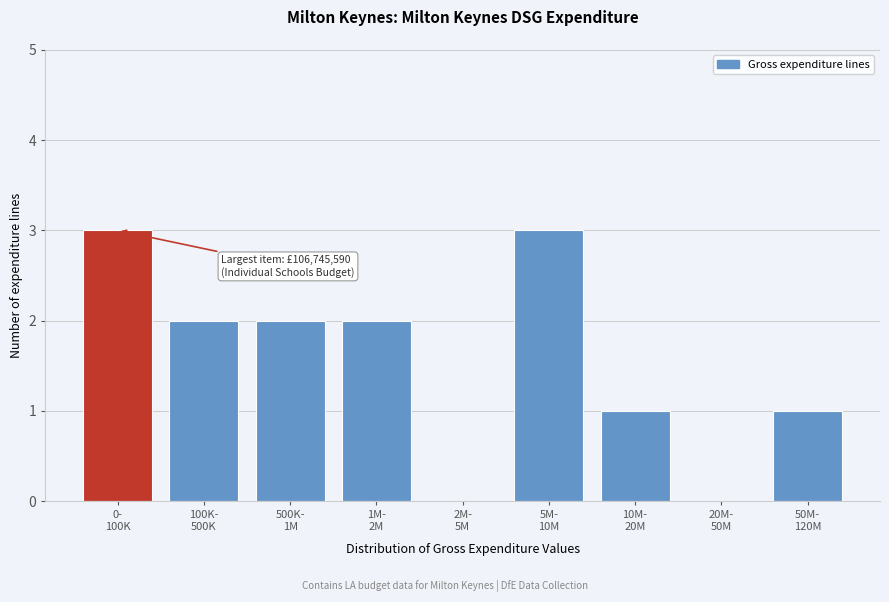

What is the sum of all values?

14